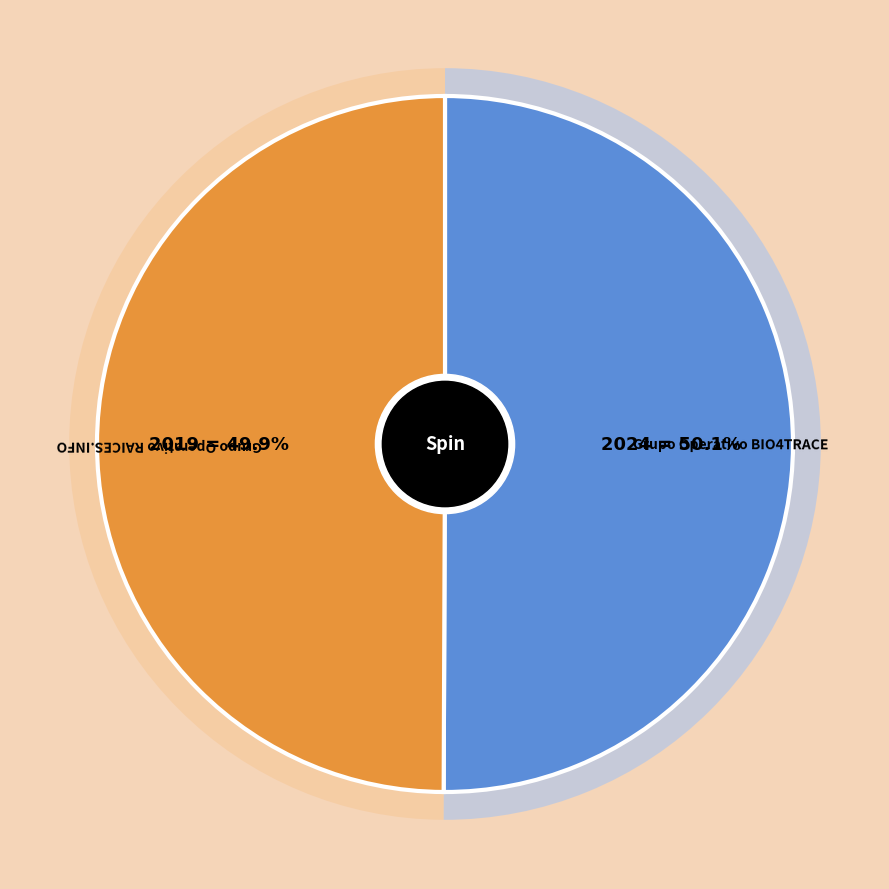

Which category has the smallest portion of the pie?

Grupo Operativo RAICES.INFO